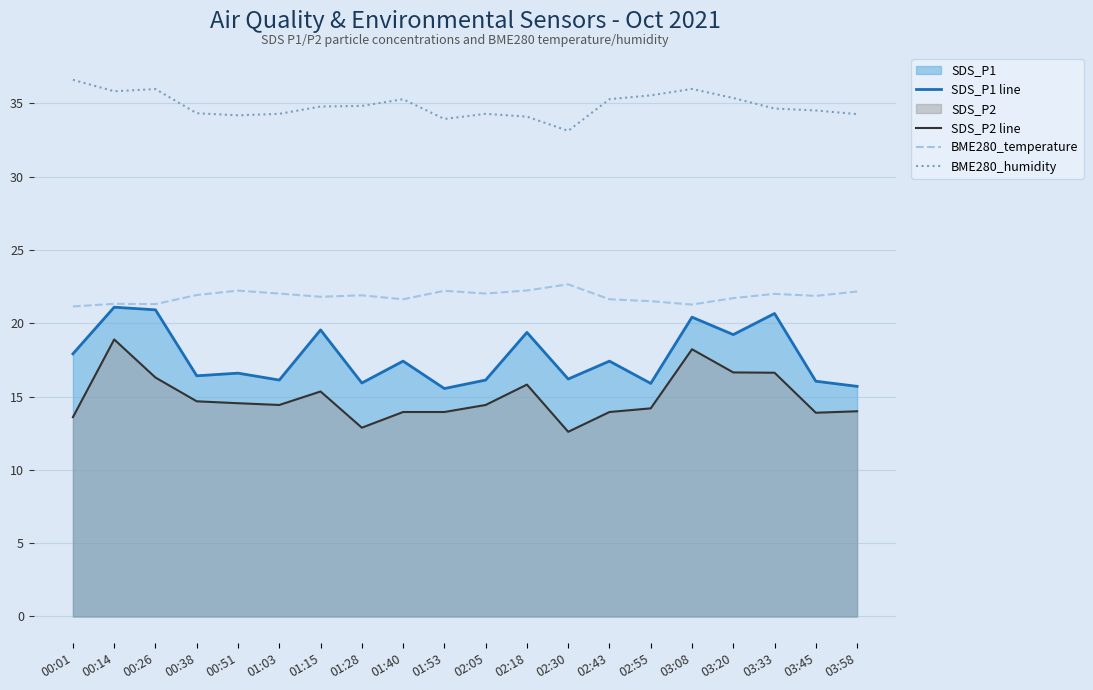

Reading left to right, what are all the values shown in this chart?

SDS_P1 line: 17.9	21.1	20.9	16.4	16.6	16.1	19.6	15.9	17.4	15.6	16.1	19.4	16.2	17.4	15.9	20.4	19.2	20.7	16.1	15.7
SDS_P2 line: 13.6	18.9	16.3	14.7	14.6	14.4	15.3	12.9	13.9	13.9	14.4	15.8	12.6	13.9	14.2	18.2	16.6	16.6	13.9	14.0
BME280_temperature: 21.1	21.3	21.3	21.9	22.2	22.0	21.8	21.9	21.6	22.2	22.0	22.2	22.7	21.6	21.5	21.3	21.7	22.0	21.9	22.2
BME280_humidity: 36.6	35.8	36.0	34.3	34.2	34.3	34.8	34.8	35.3	33.9	34.3	34.1	33.1	35.3	35.5	36.0	35.4	34.6	34.5	34.3